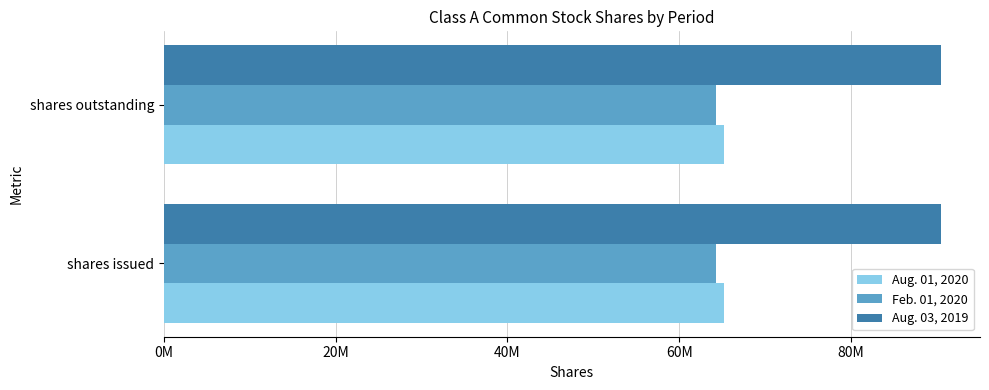

How many bars are there in each group?

3